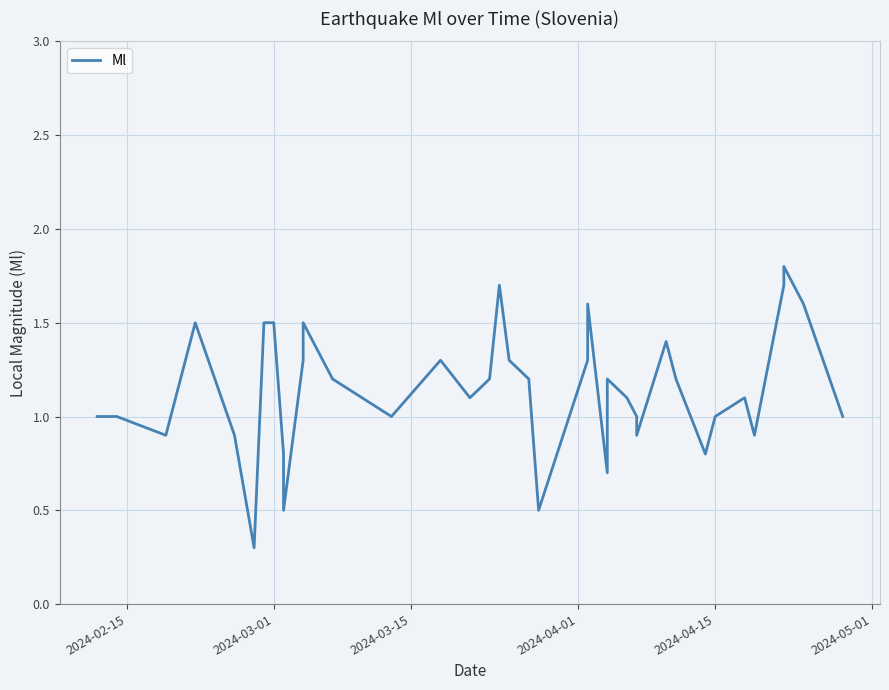

How many lines are shown in the chart?

1